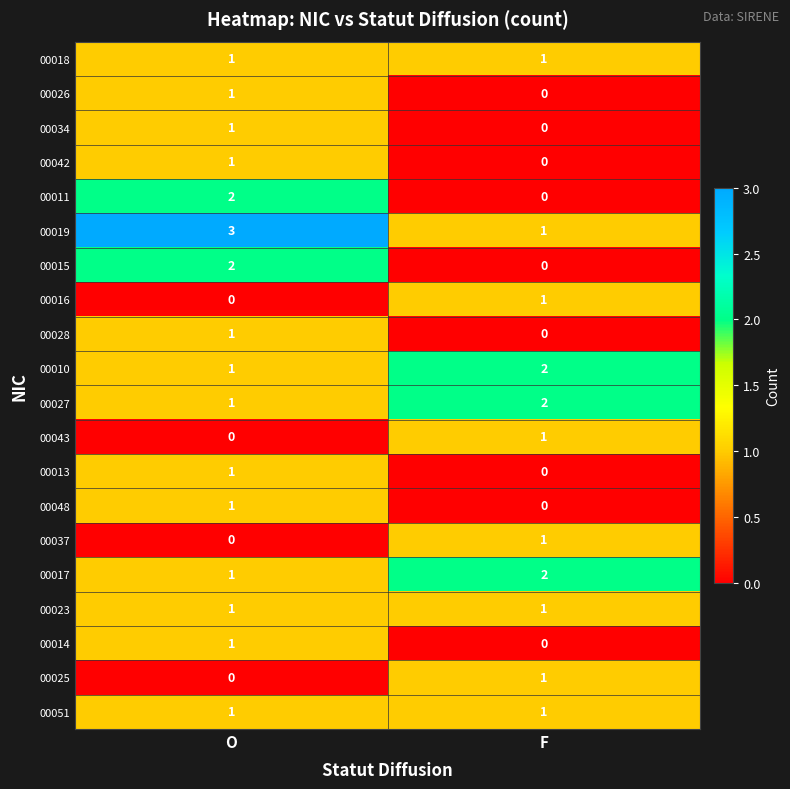

The 00011 series shows 0 at F. True or false?

True